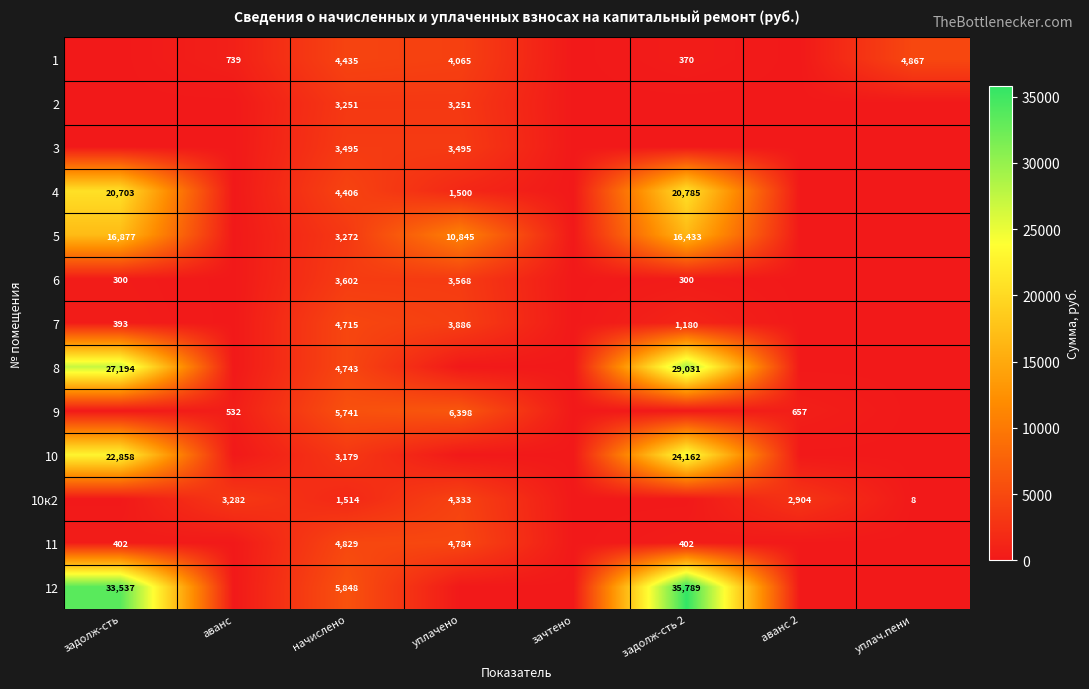

What is the difference between the highest and lowest values at начислено?

4334